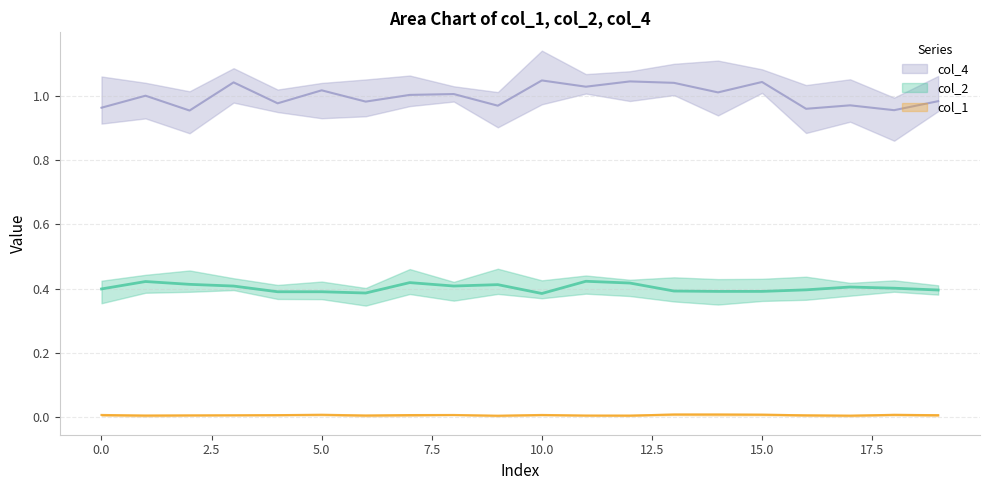

Reading right to left, list all the values displayed in this chart.

col_2: 0.4	0.4	0.4	0.4	0.4	0.4	0.4	0.4	0.4	0.4	0.4	0.4	0.4	0.4	0.4	0.4	0.4	0.4	0.4	0.4
col_1: 0.0	0.0	0.0	0.0	0.0	0.0	0.0	0.0	0.0	0.0	0.0	0.0	0.0	0.0	0.0	0.0	0.0	0.0	0.0	0.0
col_4: 1.0	1.0	1.0	1.0	1.0	1.0	1.0	1.0	1.0	1.0	1.0	1.0	1.0	1.0	1.0	1.0	1.0	1.0	1.0	1.0